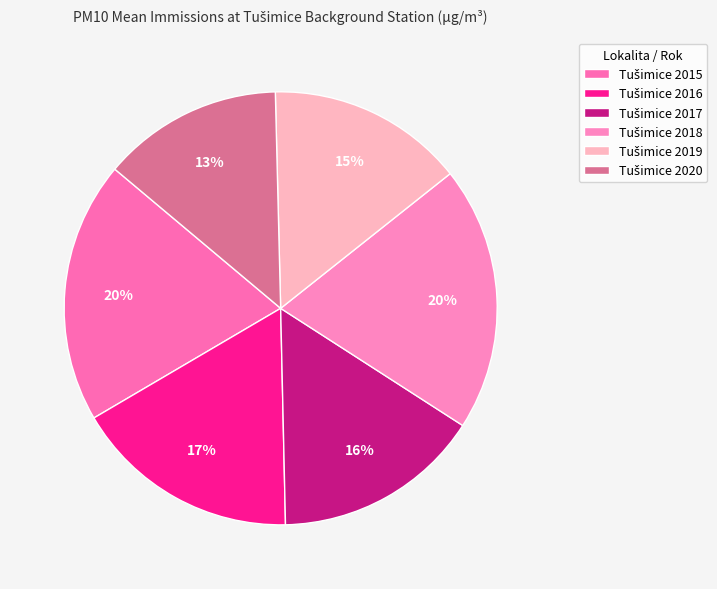

Is there any slice that represents more than half of the pie?

No